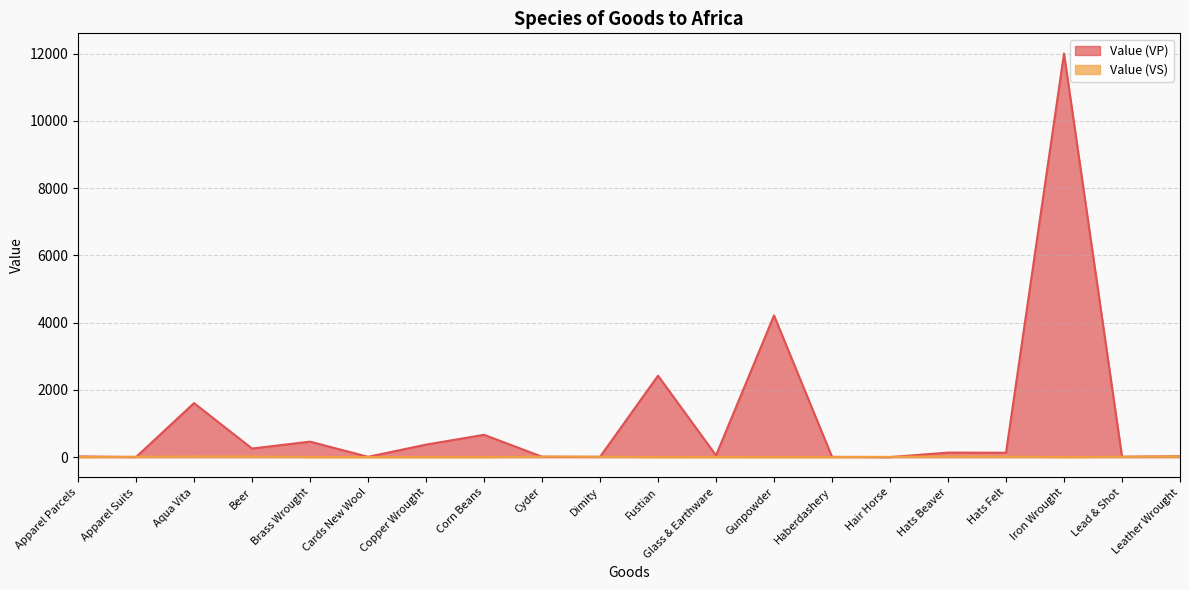

Which has a higher value, Brass Wrought or Hair Horse?

Brass Wrought